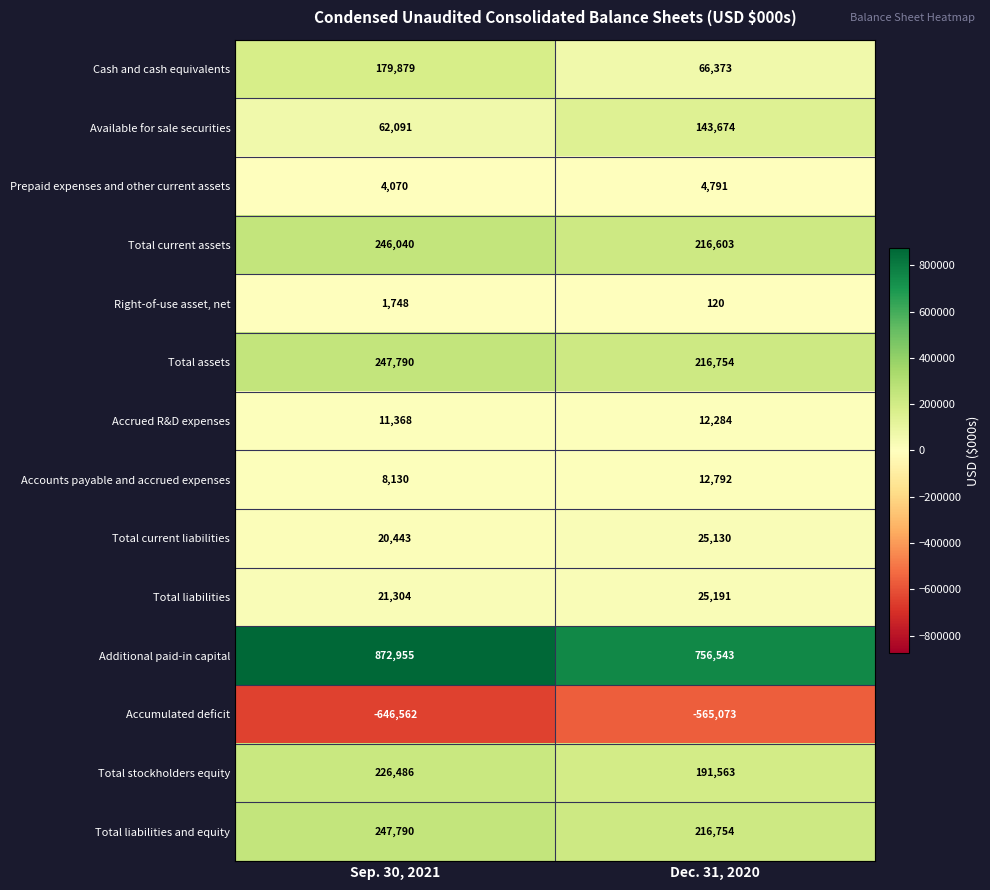

What is the total value across all series at Sep. 30, 2021?

1503532